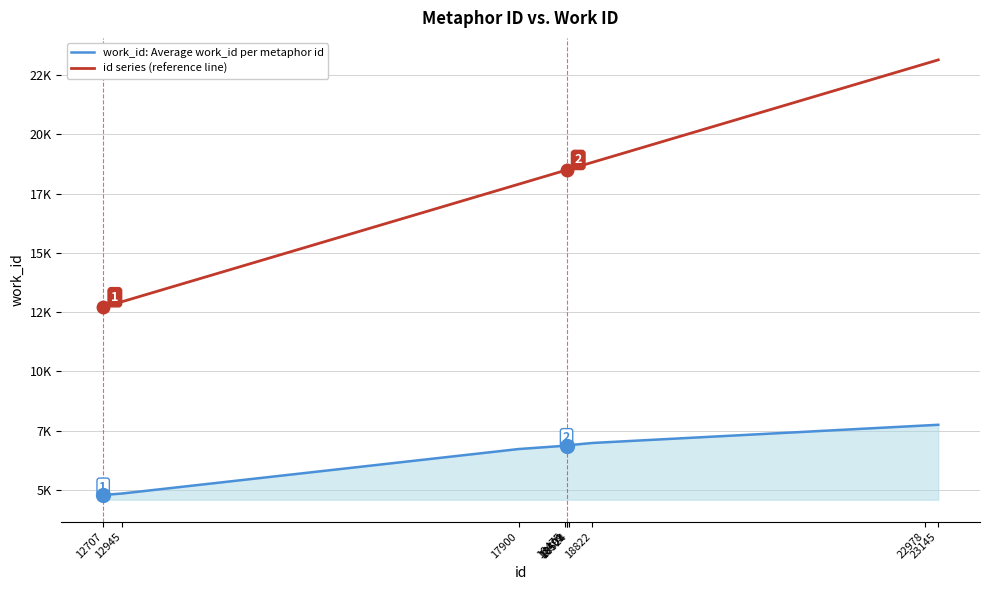

What is the highest value of the id series (reference line) series?

23145